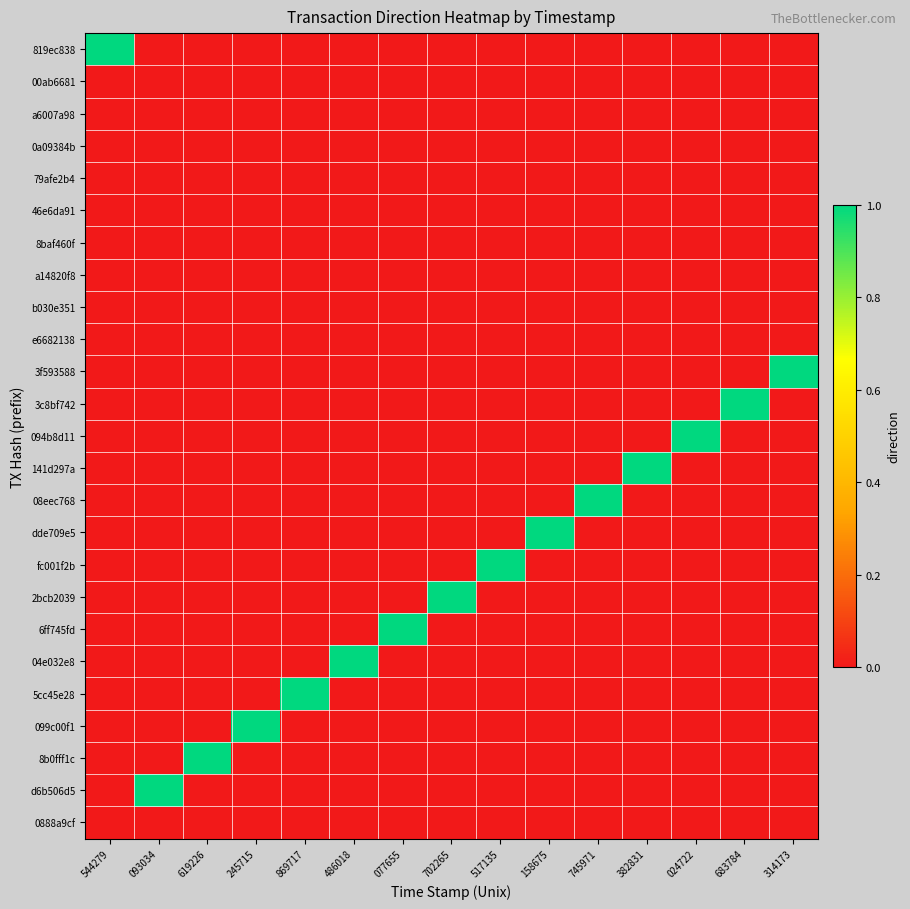

How many series are shown in this chart?

25